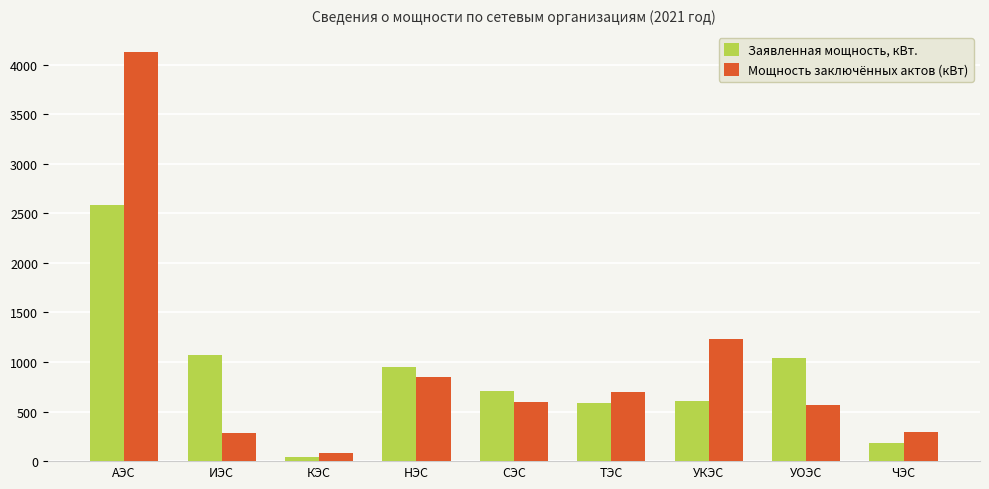

Which label corresponds to the smallest value in the chart?

КЭС